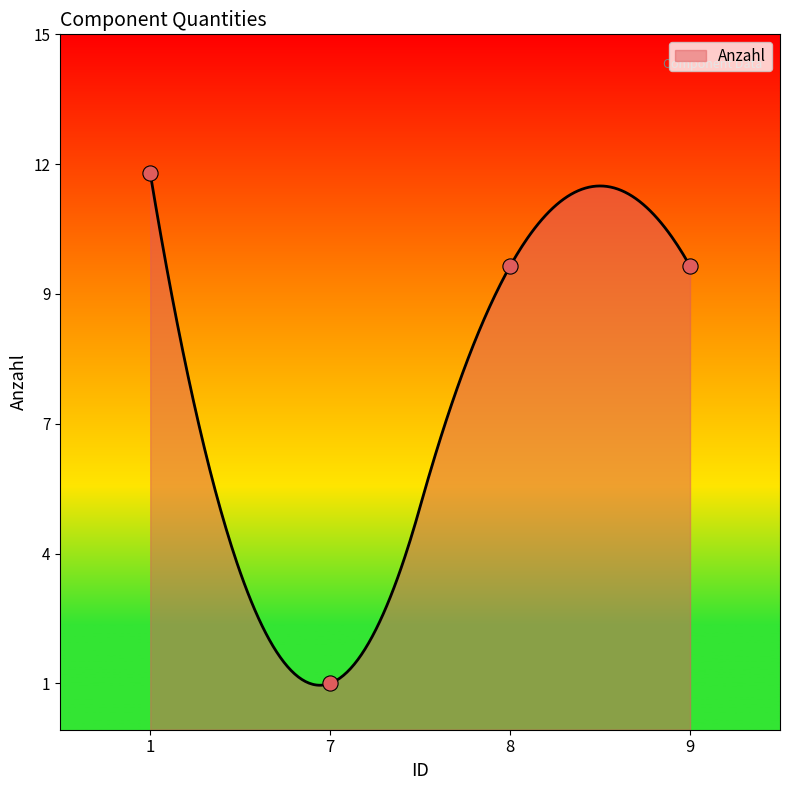

What is the change in value from 1 to 8?

-2